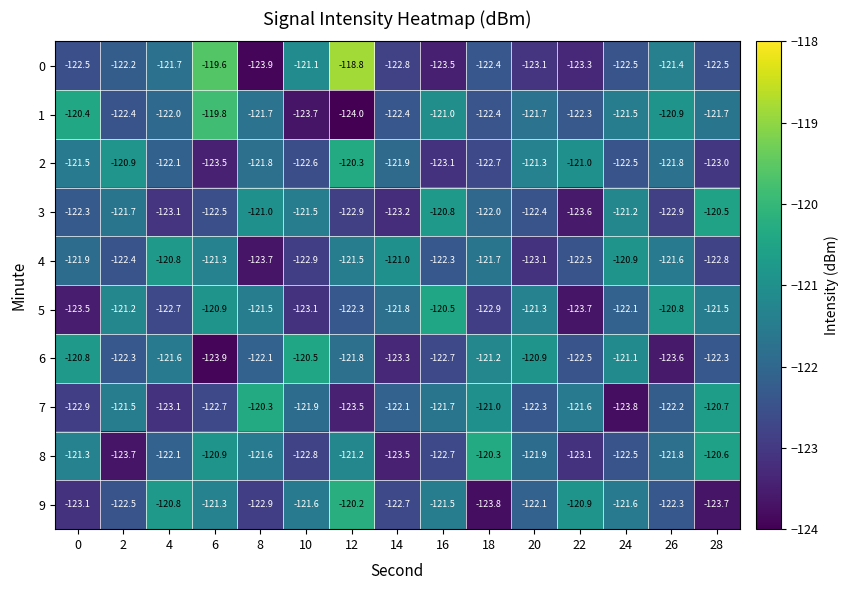

What is the difference between the maximum and minimum values in the 2 series?

3.2